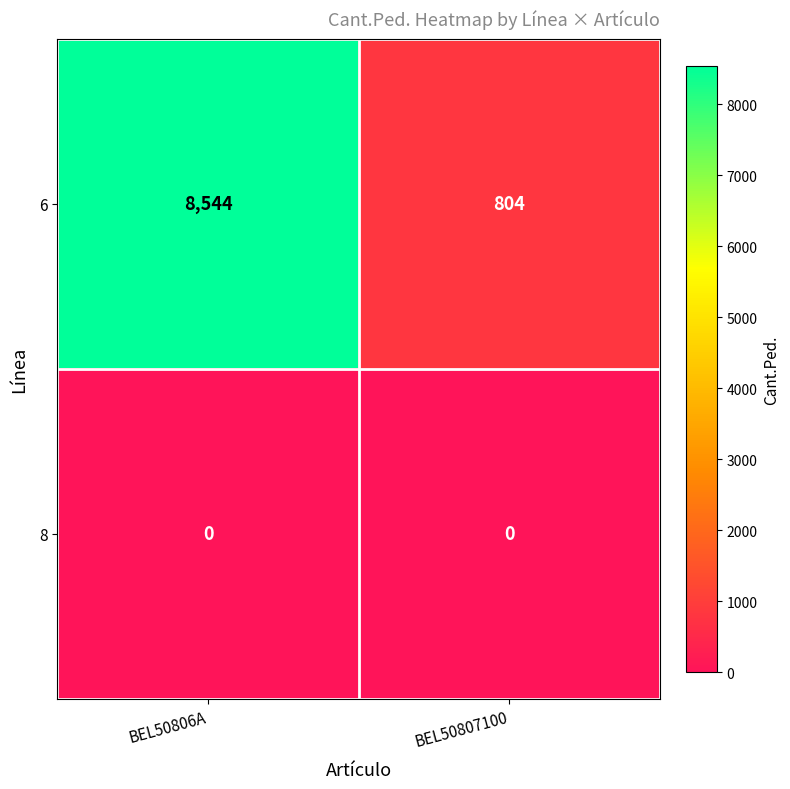

Rank the series by their average value, from highest to lowest.

6, 8